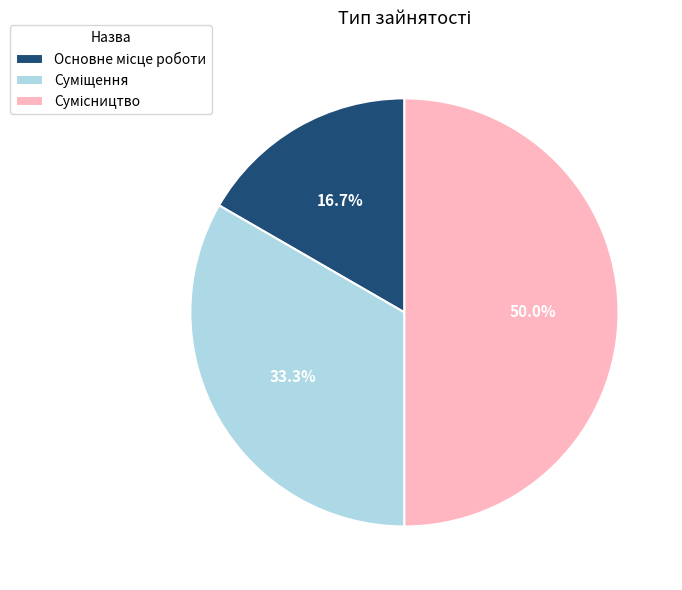

To the nearest percent, what is the difference between the largest and smallest slice percentages?

33%